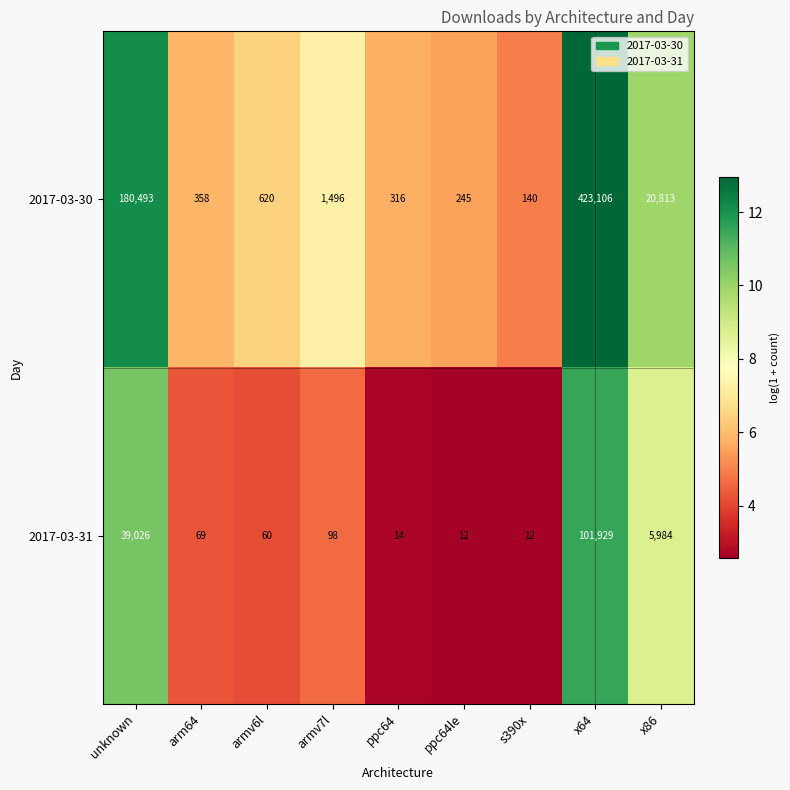

Where does the 2017-03-31 series first go above 69?

unknown